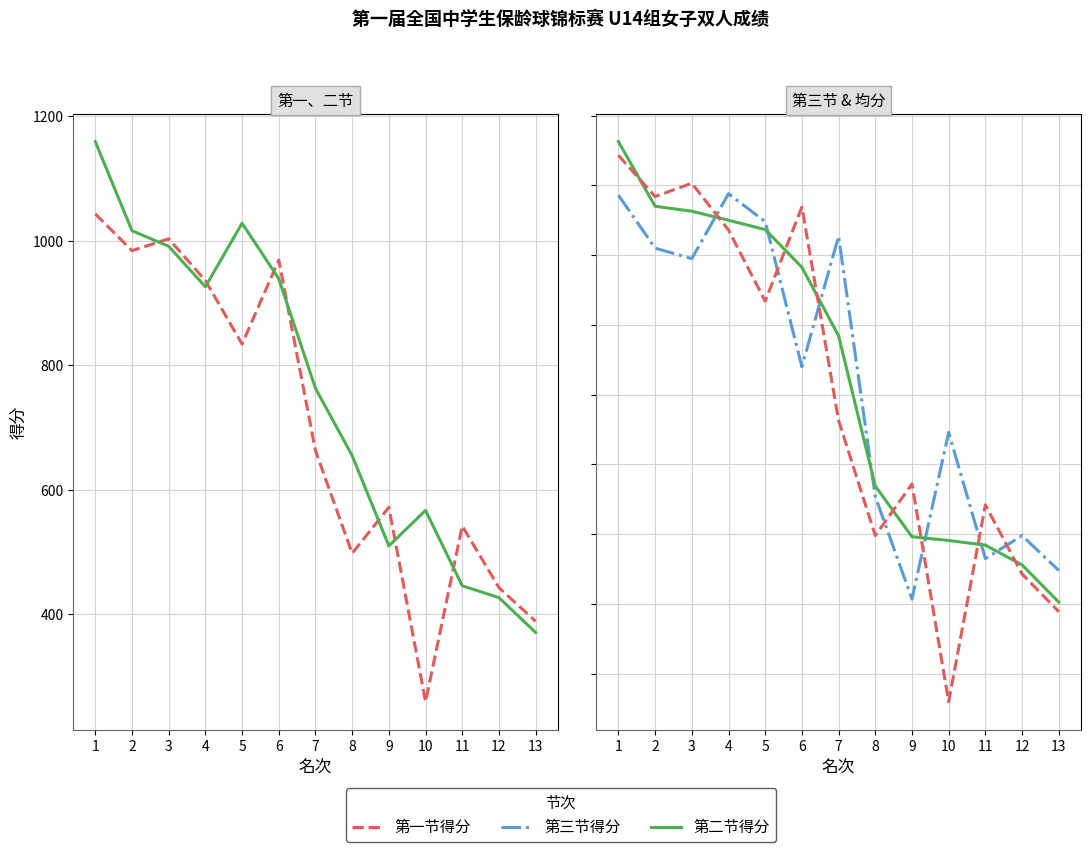

Between 2 and 6, which is larger?

2